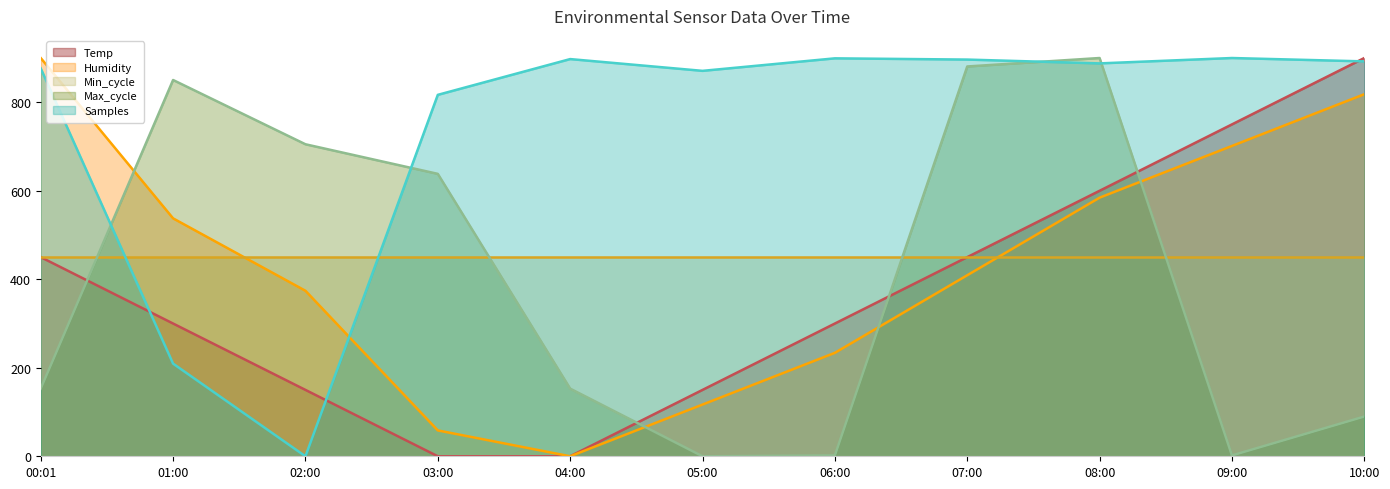

Which label corresponds to the largest value in the chart?

10:00